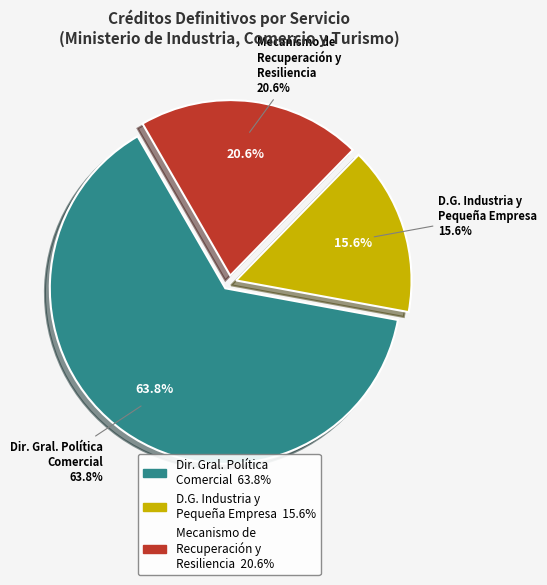

To the nearest percent, what percentage of the pie is D.G DE INDUSTRIA Y DE LA PEQUEÑA Y MEDIANA EMPRESA?

16%